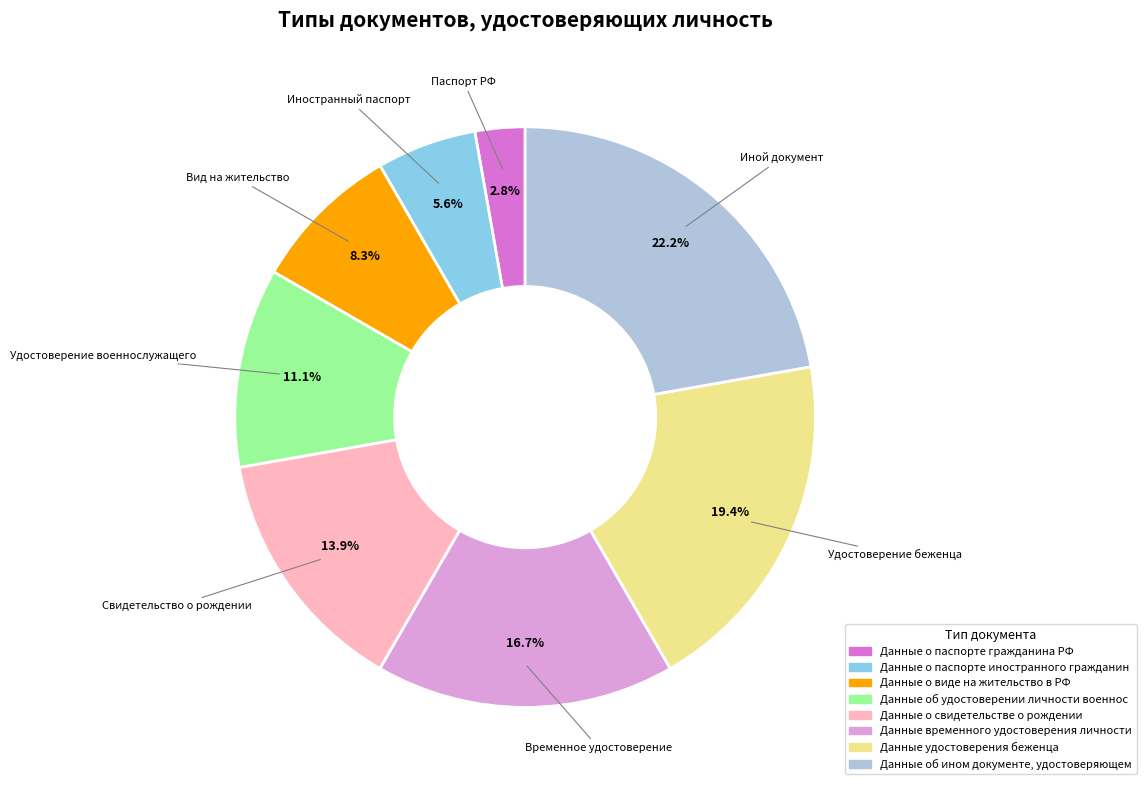

How many segments does this pie chart have?

8